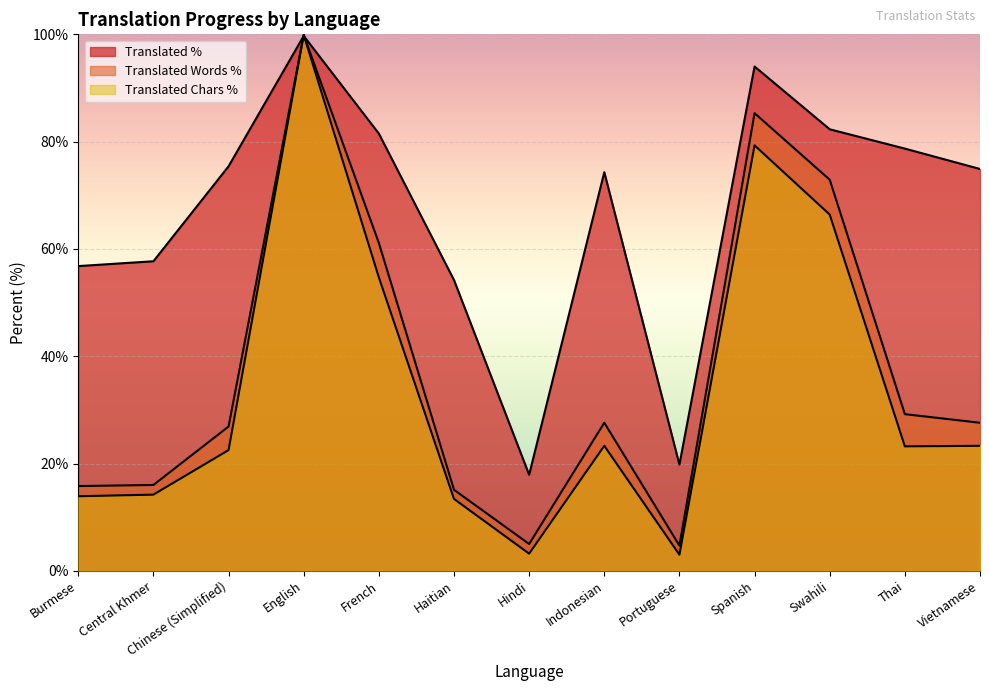

Reading left to right, list all the values displayed in this chart.

translated_percent: Burmese=56.8	Central Khmer=57.7	Chinese (Simplified)=75.4	English=99.7	French=81.5	Haitian=54.2	Hindi=17.9	Indonesian=74.3	Portuguese=19.8	Spanish=94.0	Swahili=82.3	Thai=78.7	Vietnamese=74.9
translated_words_percent: Burmese=15.8	Central Khmer=16.0	Chinese (Simplified)=26.9	English=99.9	French=61.1	Haitian=15.1	Hindi=5.0	Indonesian=27.6	Portuguese=4.7	Spanish=85.3	Swahili=72.9	Thai=29.2	Vietnamese=27.6
translated_chars_percent: Burmese=13.9	Central Khmer=14.2	Chinese (Simplified)=22.5	English=99.9	French=54.7	Haitian=13.4	Hindi=3.2	Indonesian=23.3	Portuguese=3.0	Spanish=79.3	Swahili=66.4	Thai=23.2	Vietnamese=23.3